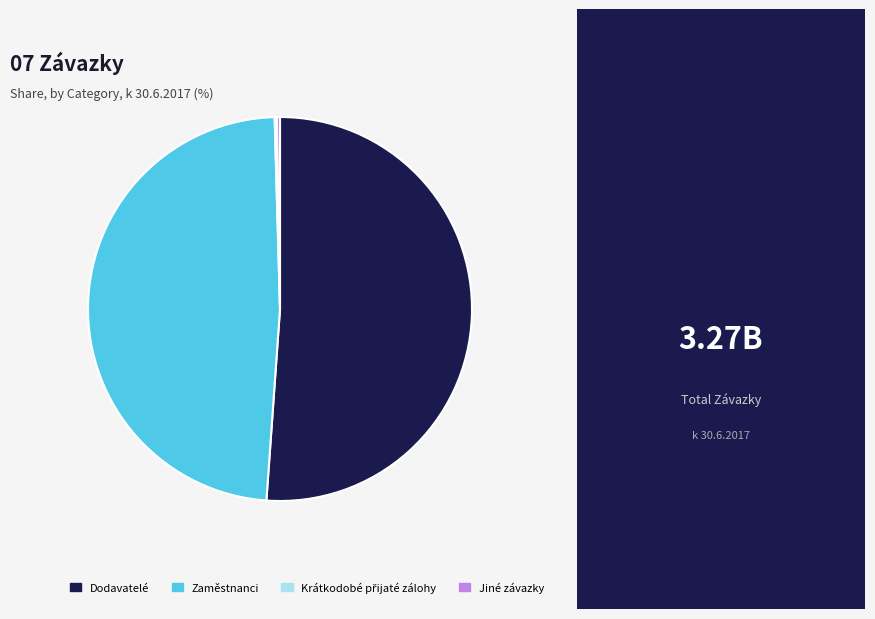

Does Zaměstnanci represent more than half of the total?

No